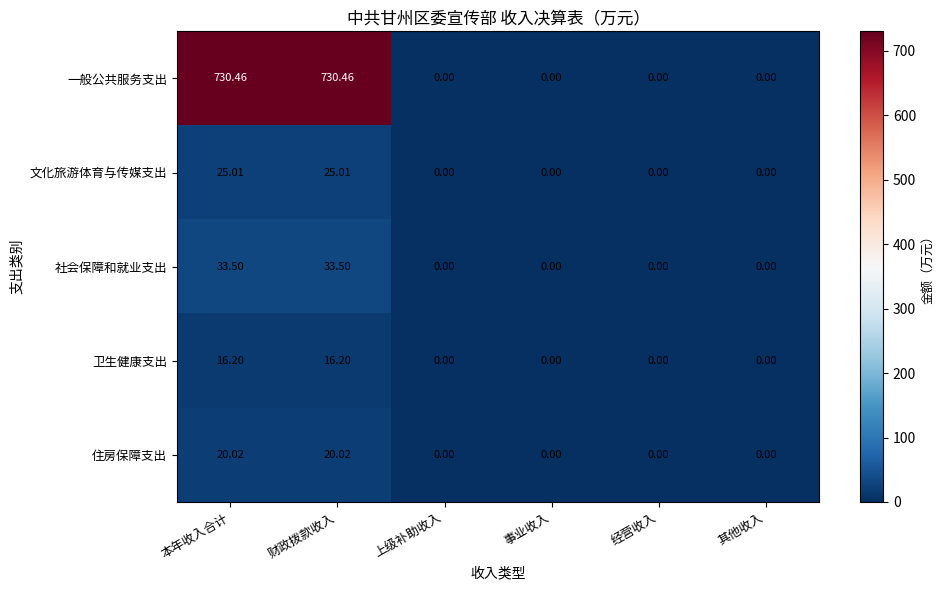

Which series has the largest total across all categories?

一般公共服务支出